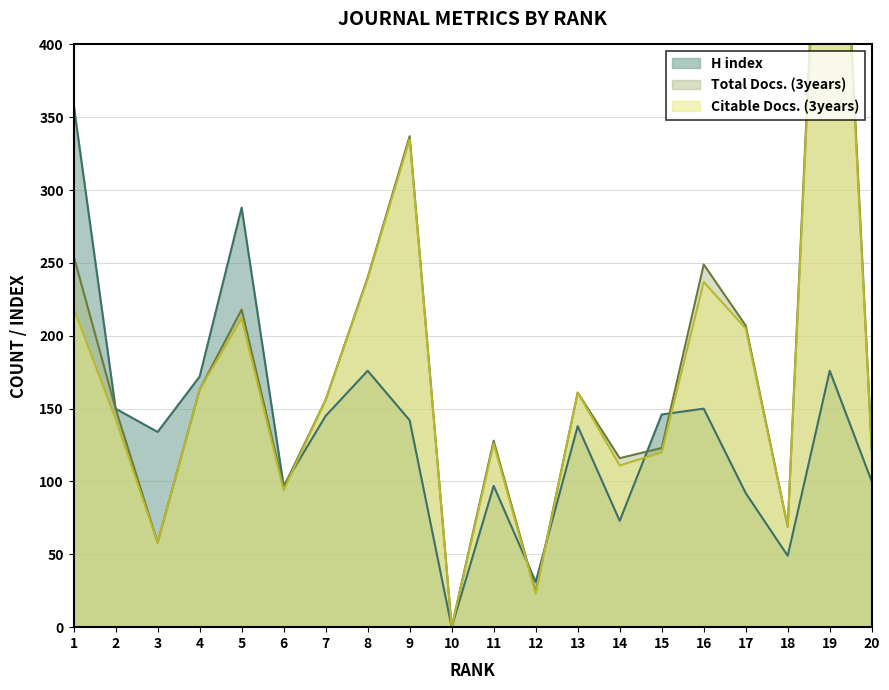

How many data points in Citable Docs. (3years) are above 156?

9